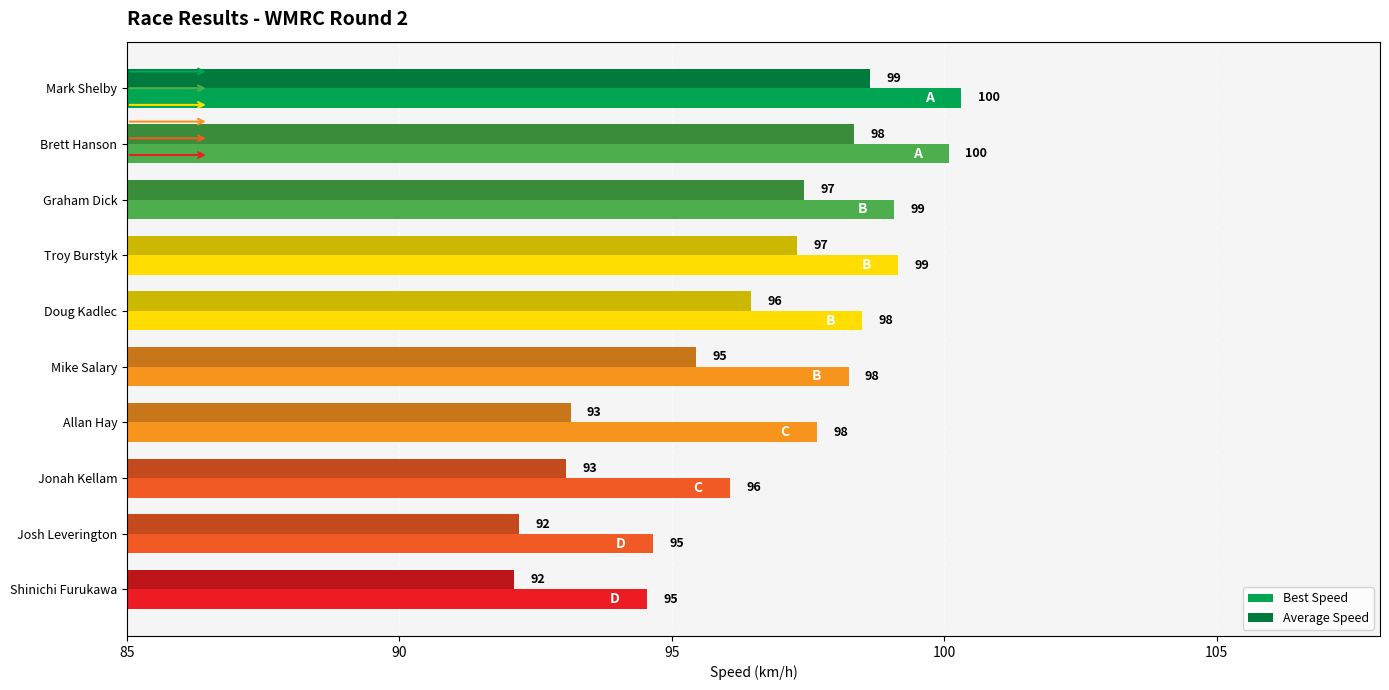

Rank the series by their maximum value, from lowest to highest.

Average Speed, Best Speed